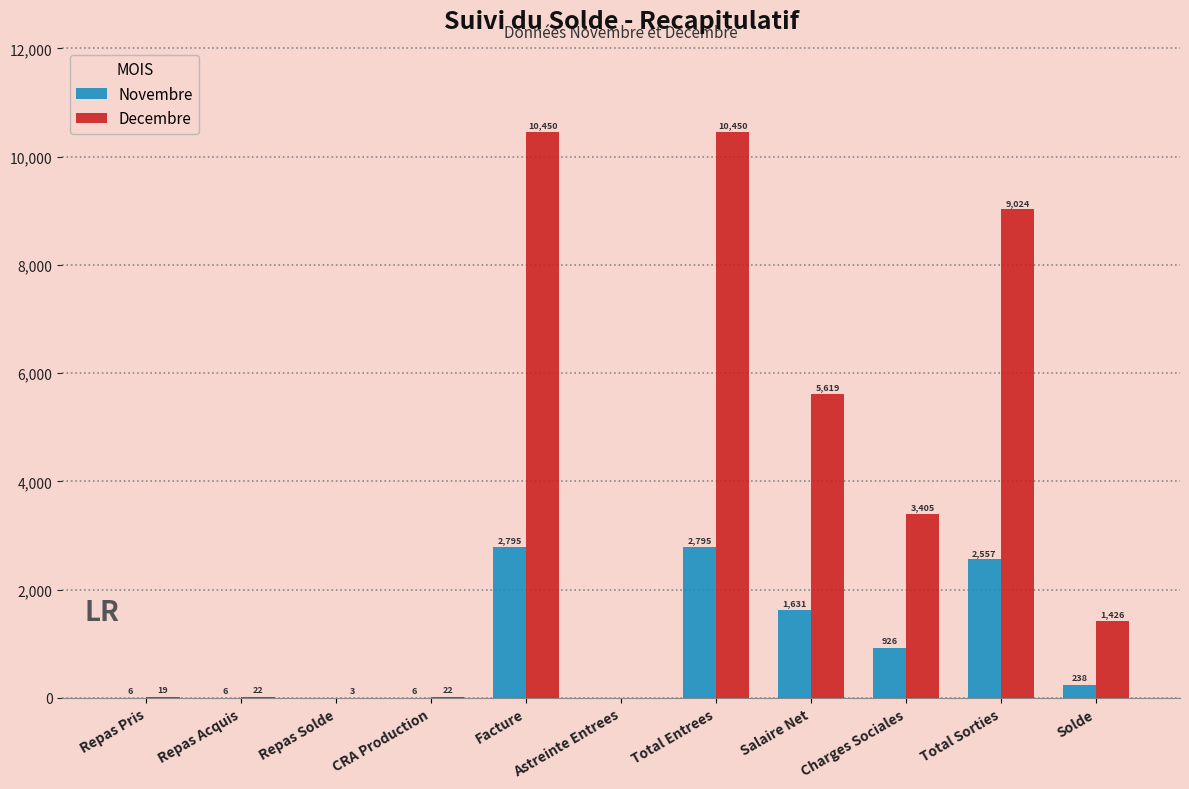

Is the value of Novembre at Charges Sociales greater than the value of Decembre at CRA Production?

Yes